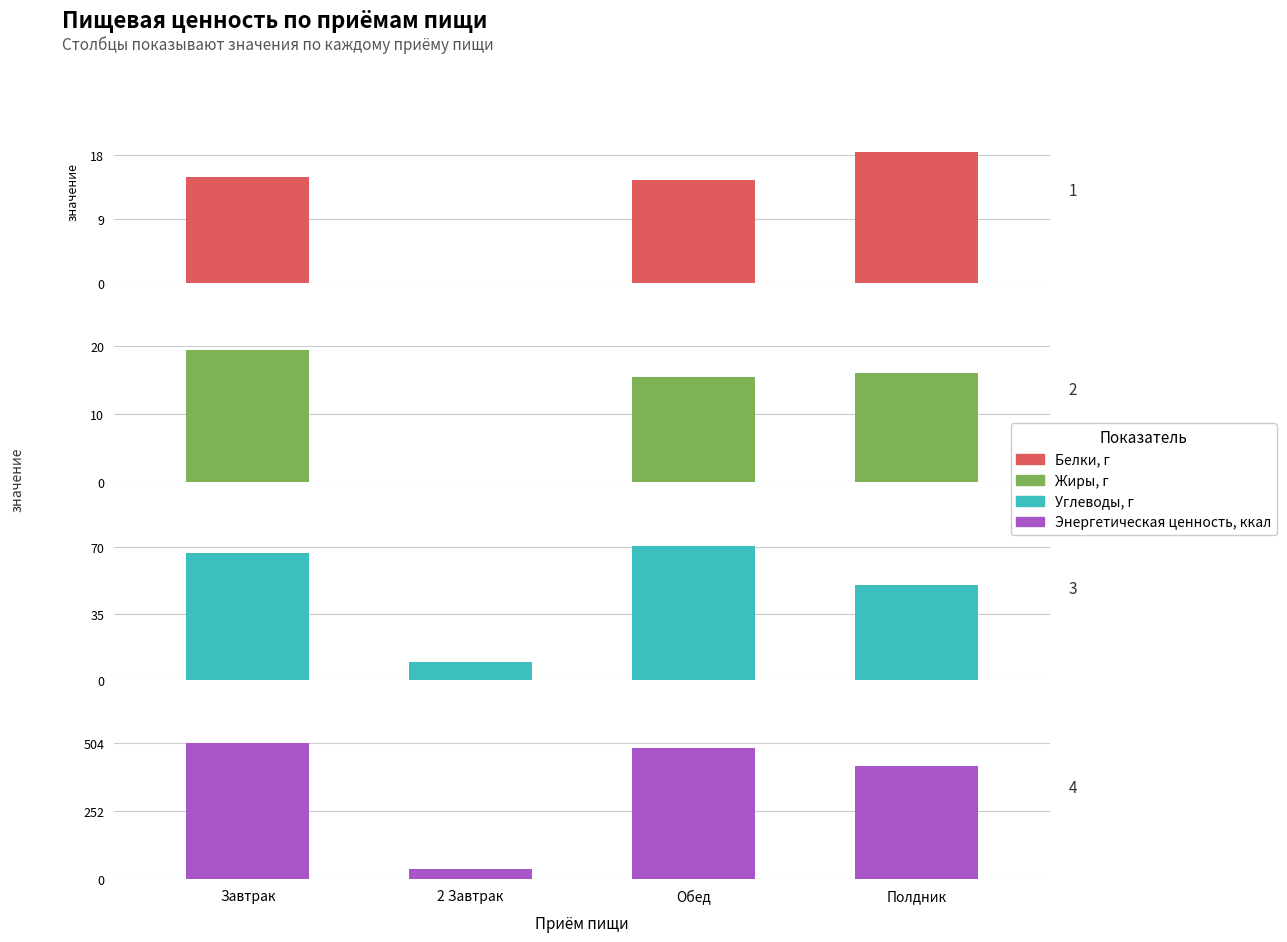

Rank the series at Обед from lowest to highest value.

Белки, г, Жиры, г, Углеводы, г, Энергетическая ценность, ккал